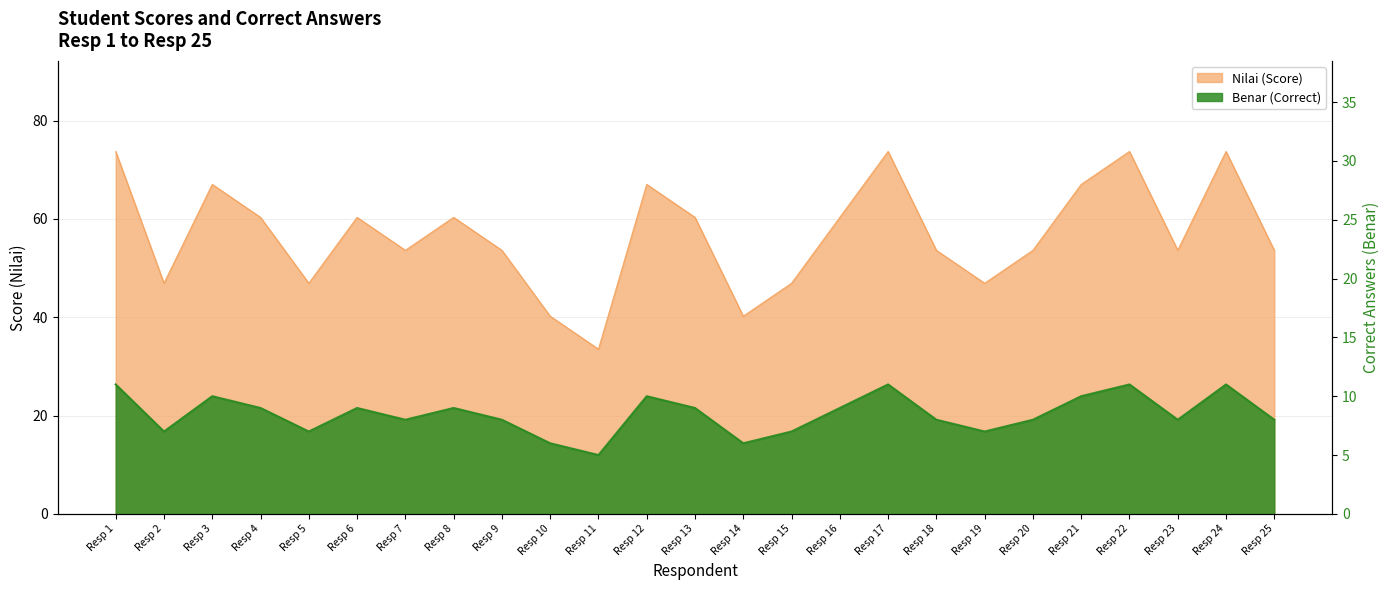

What value does the Nilai (Score) series have at Resp 5?

46.9